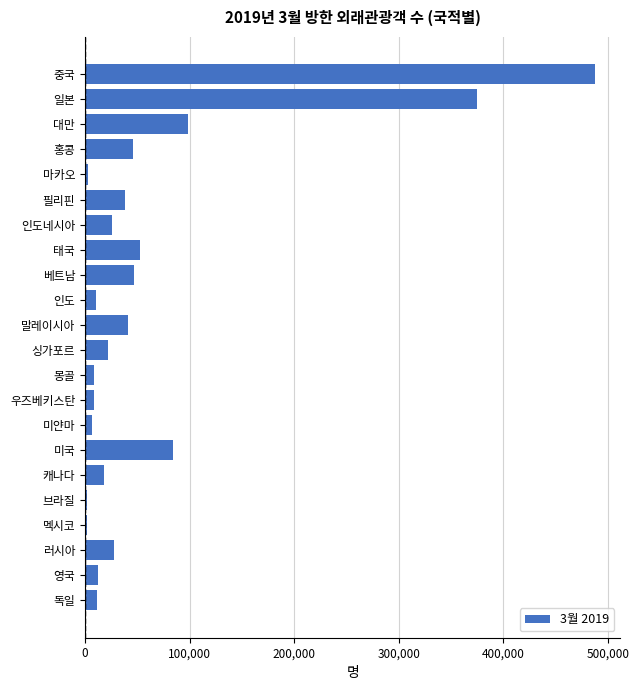

Which has a higher value, 러시아 or 영국?

러시아